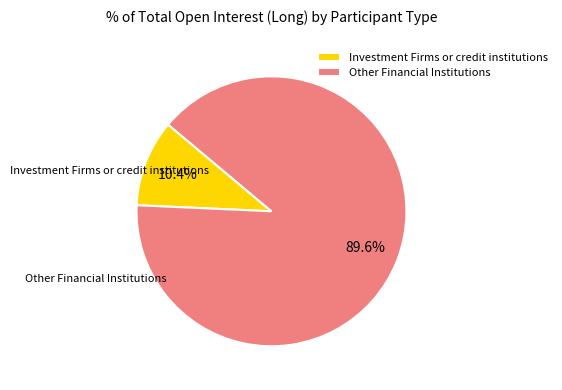

Which slice is the smallest?

Investment Firms or credit institutions